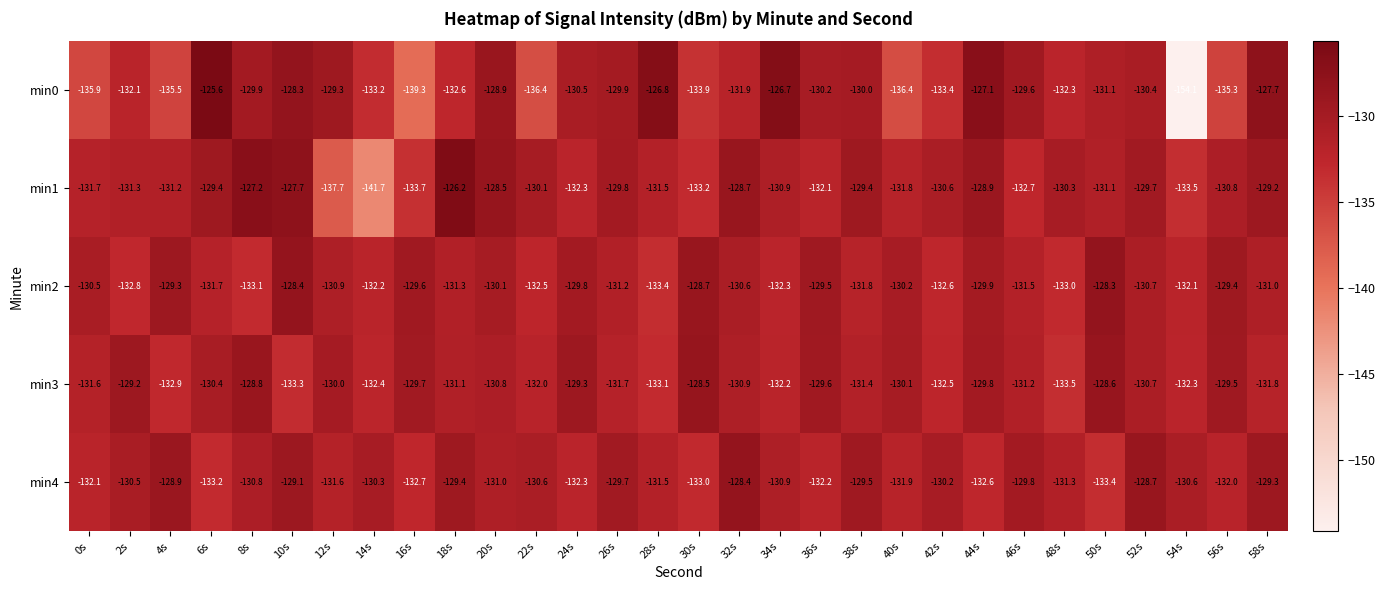

The value of min4 at 14s is -130.3. True or false?

True